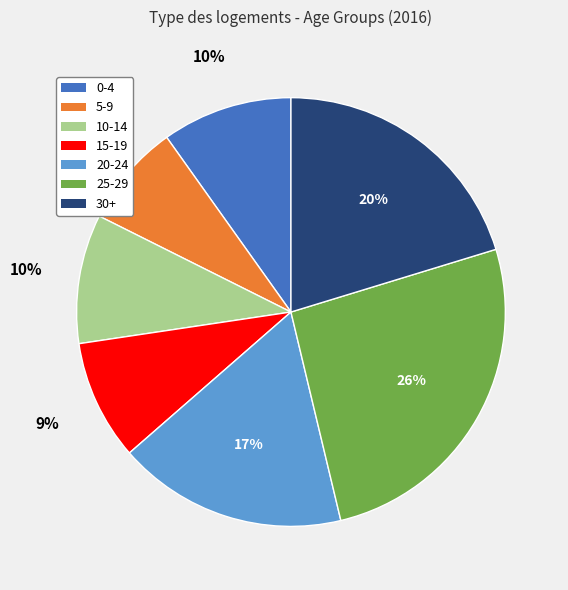

To the nearest percent, what is the average slice percentage?

14%